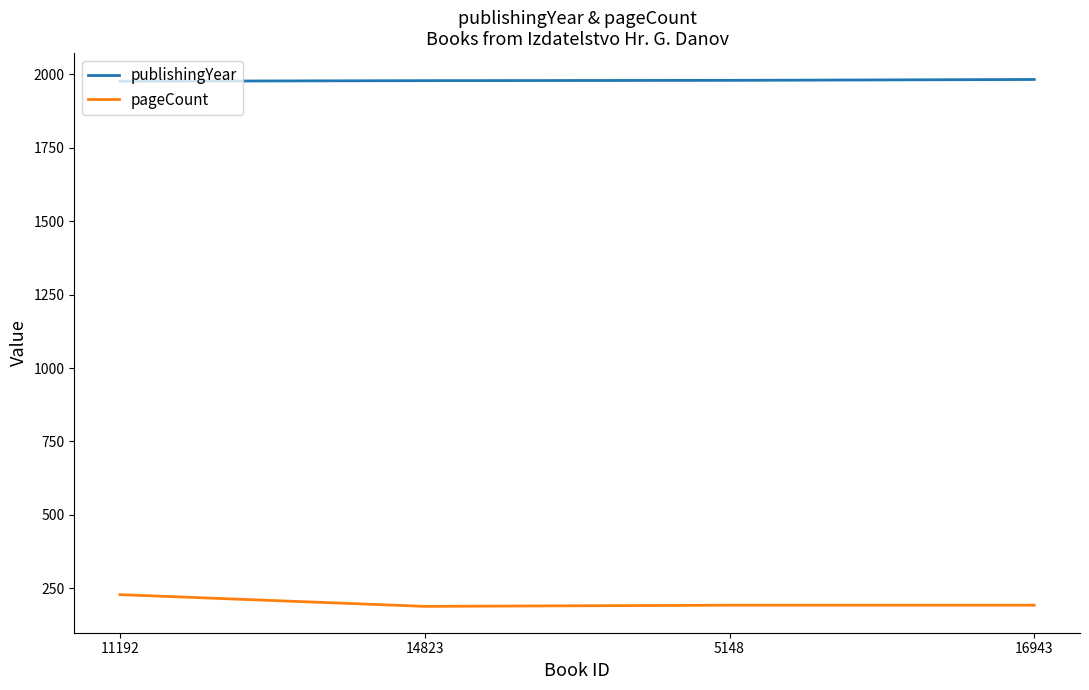

How many values in the publishingYear series are below 1980?

2